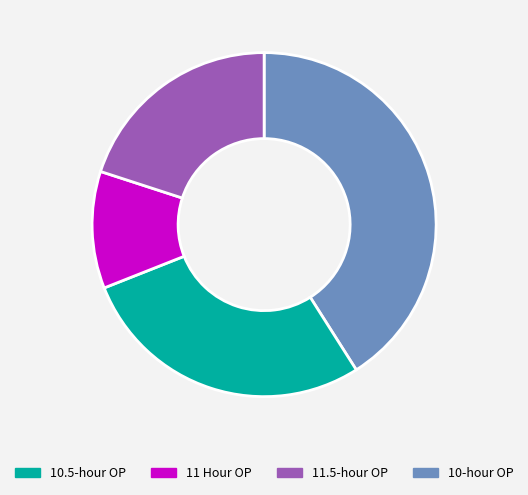

Is there any slice that represents more than half of the pie?

No